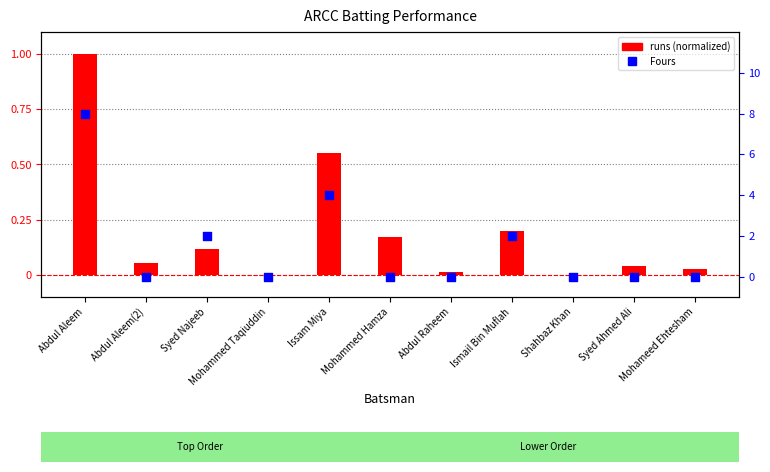

Which series reaches the minimum Y coordinate?

runs (normalized)